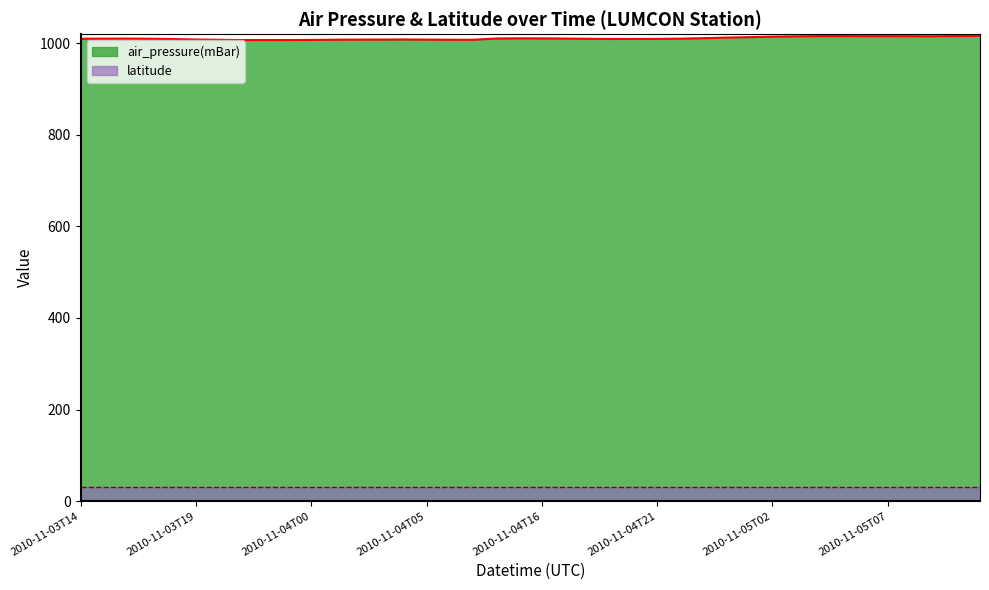

True or false: the data shows 1010.4 at 2010-11-03T16.

True